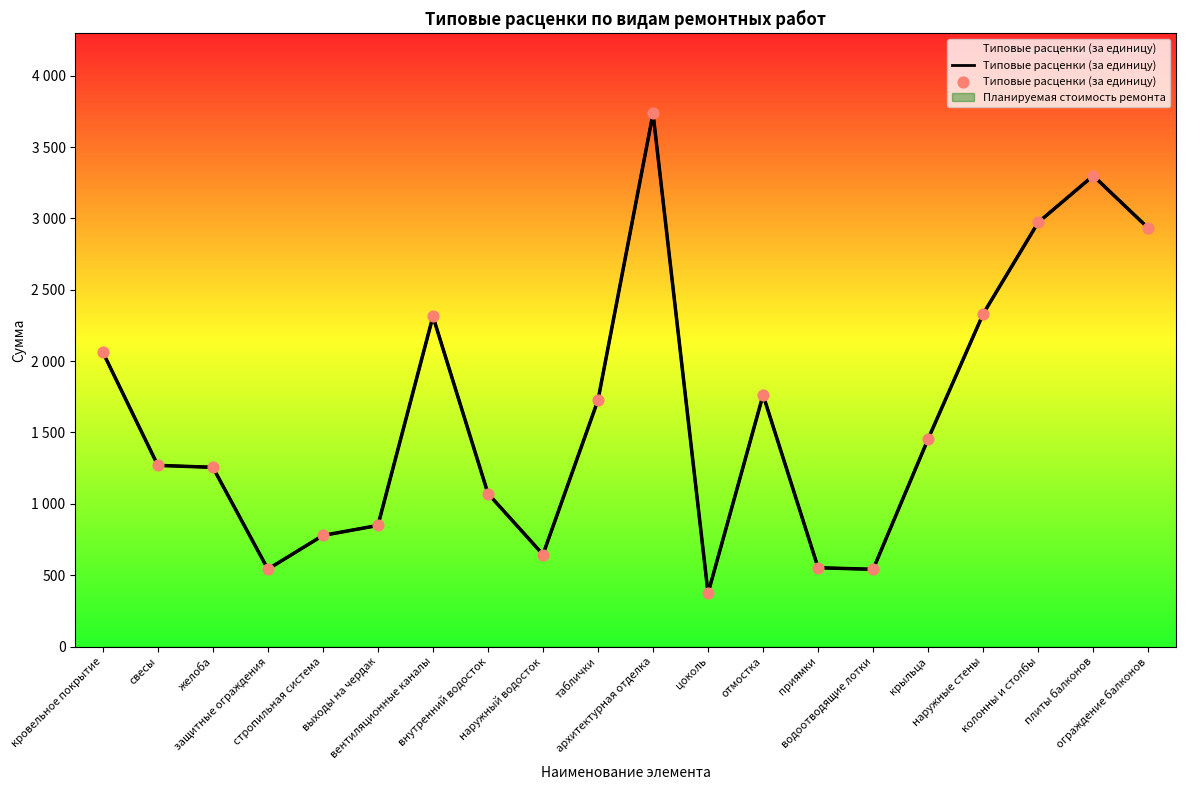

What is the ratio of the value at выходы на чердак to the value at архитектурная отделка?

0.2